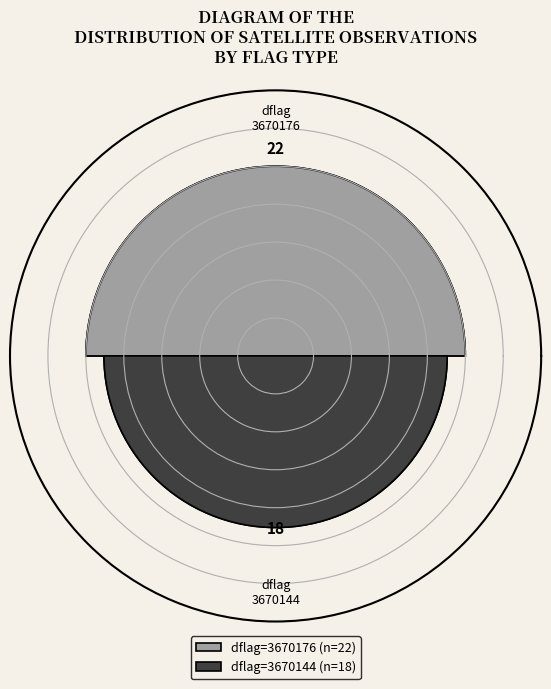

True or false: 3670144 accounts for 34% of the total.

False